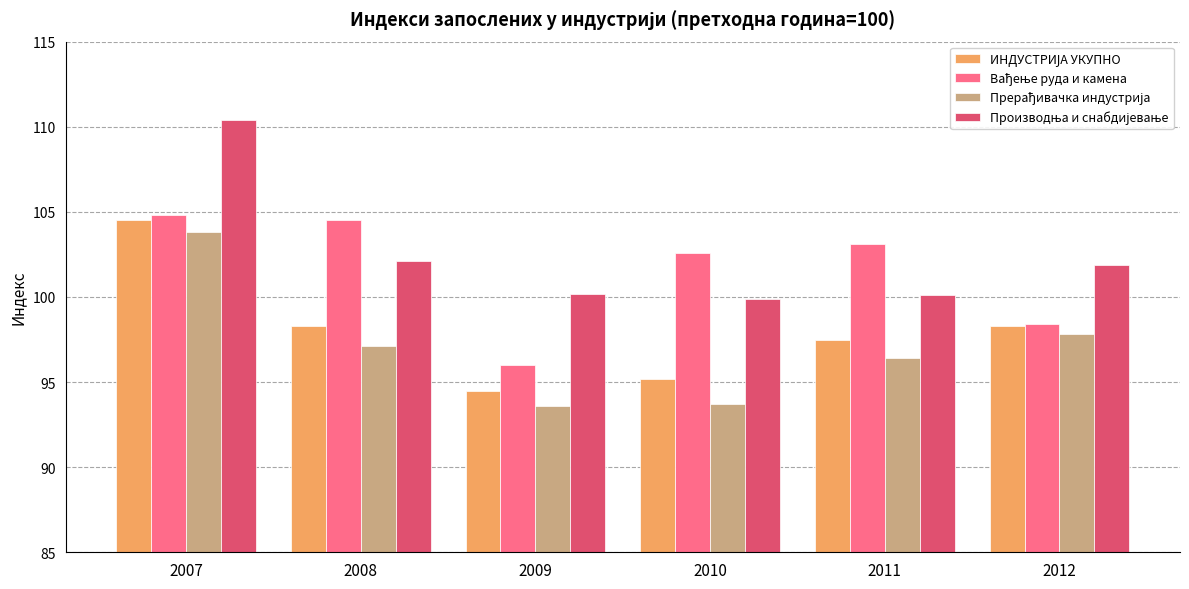

What is the total value across all series at 2010?

391.4